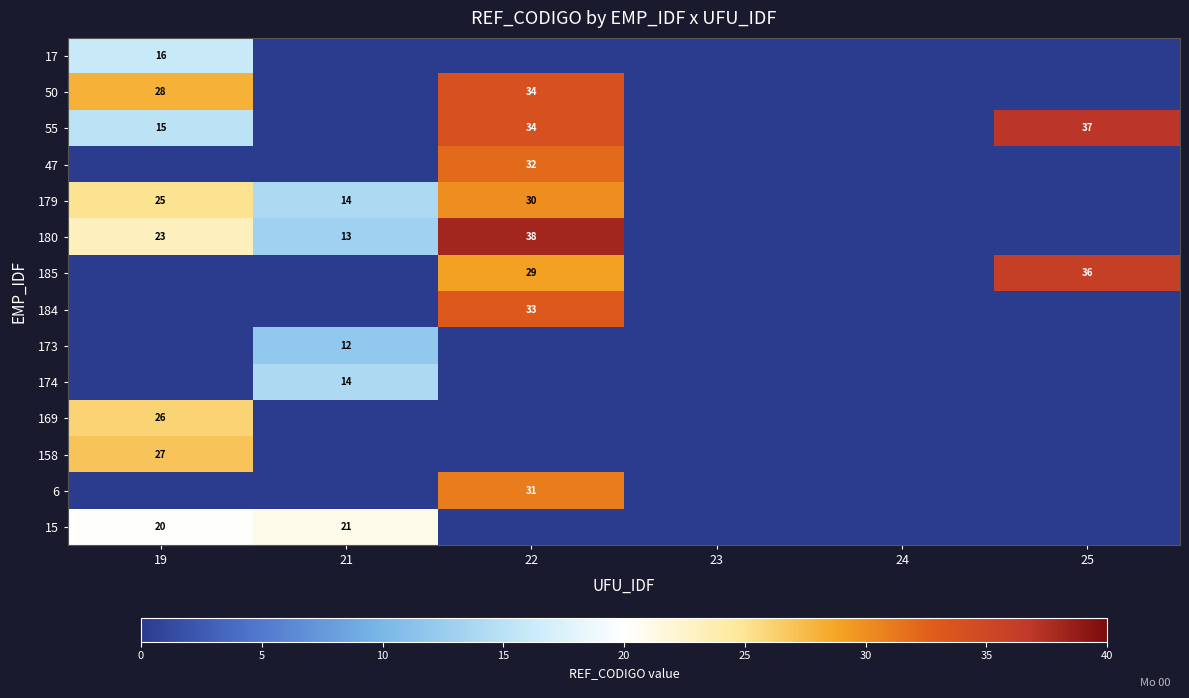

The 17 series shows 28 at 19. True or false?

False